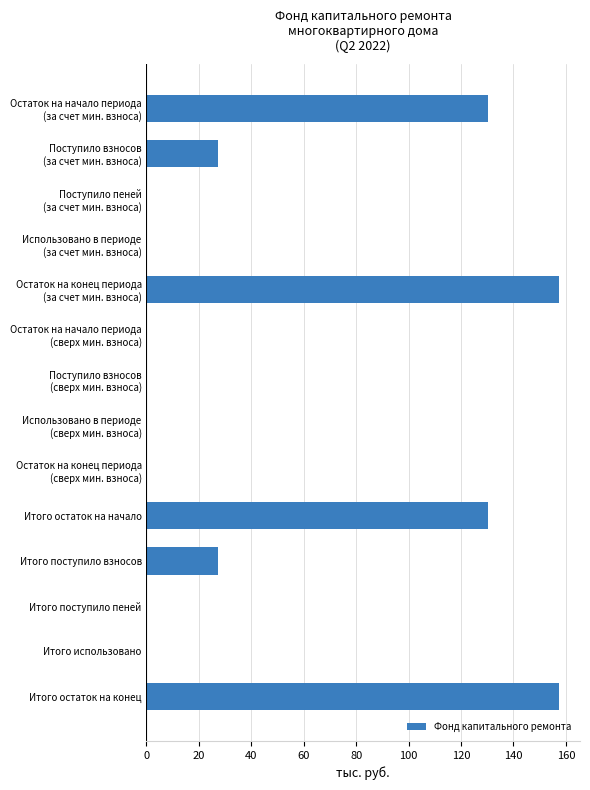

True or false: the data shows 96.1 at Итого остаток на конец.

False